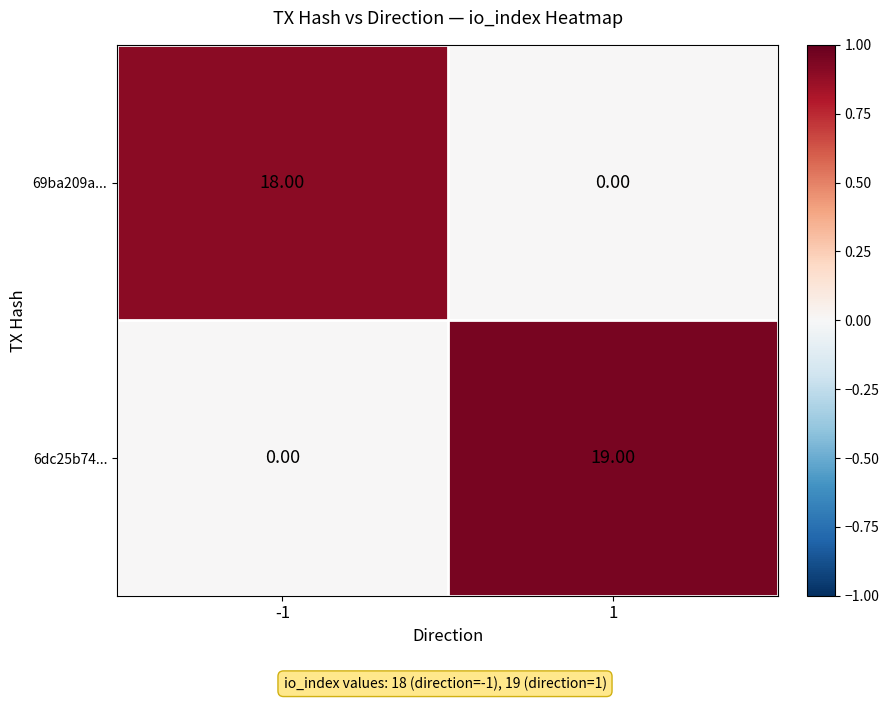

At how many categories does at least one series exceed 0?

2